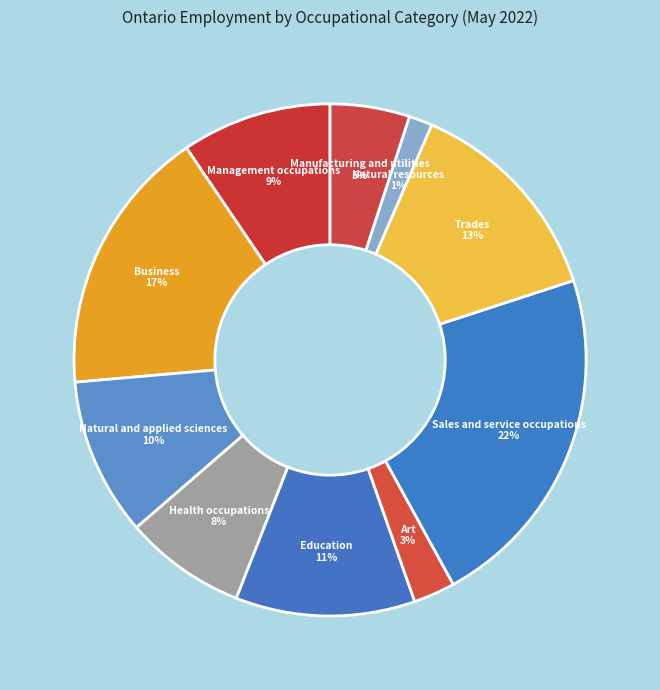

Does any single category account for the majority?

No